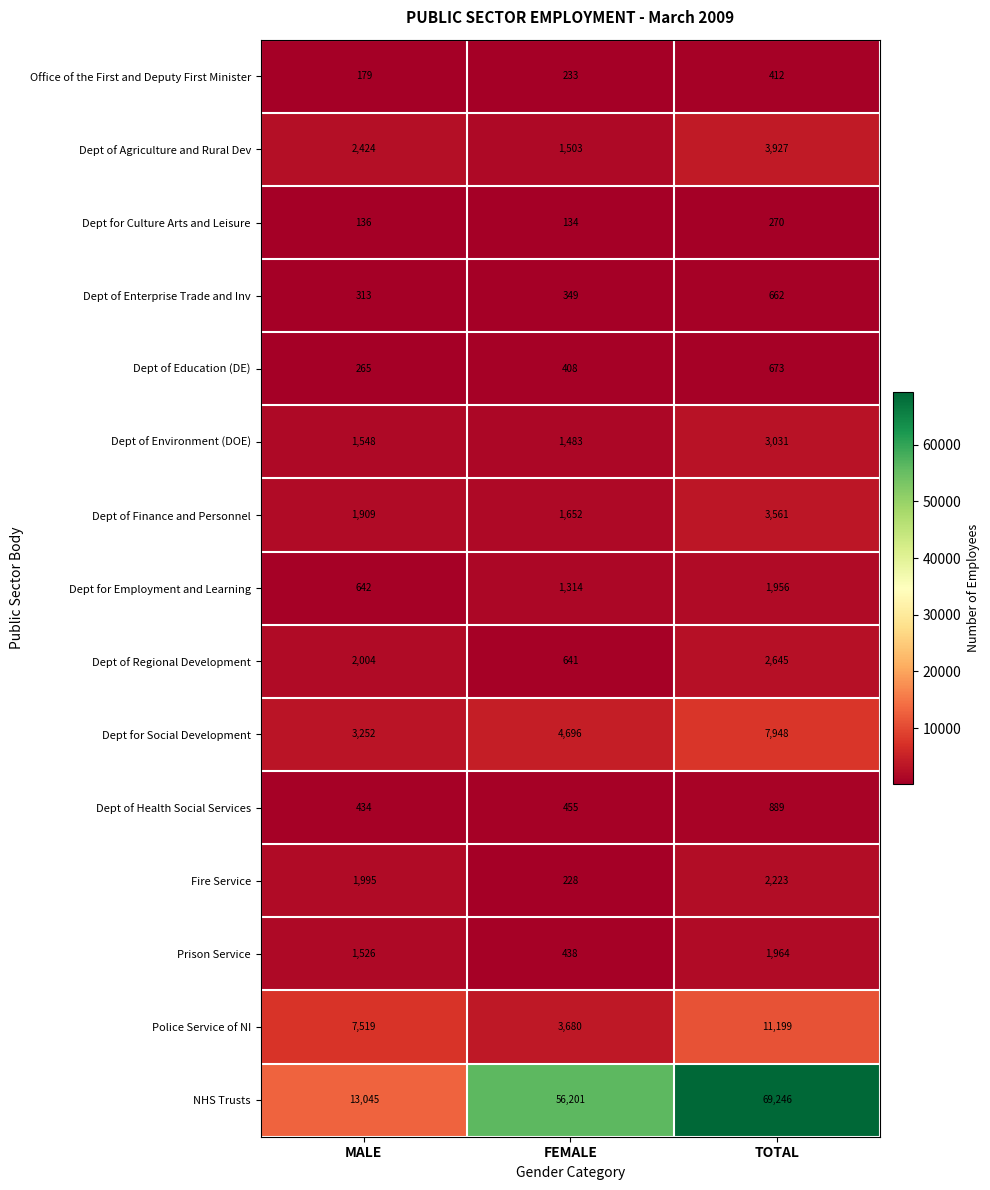

What is the total value across all series at TOTAL?

110606